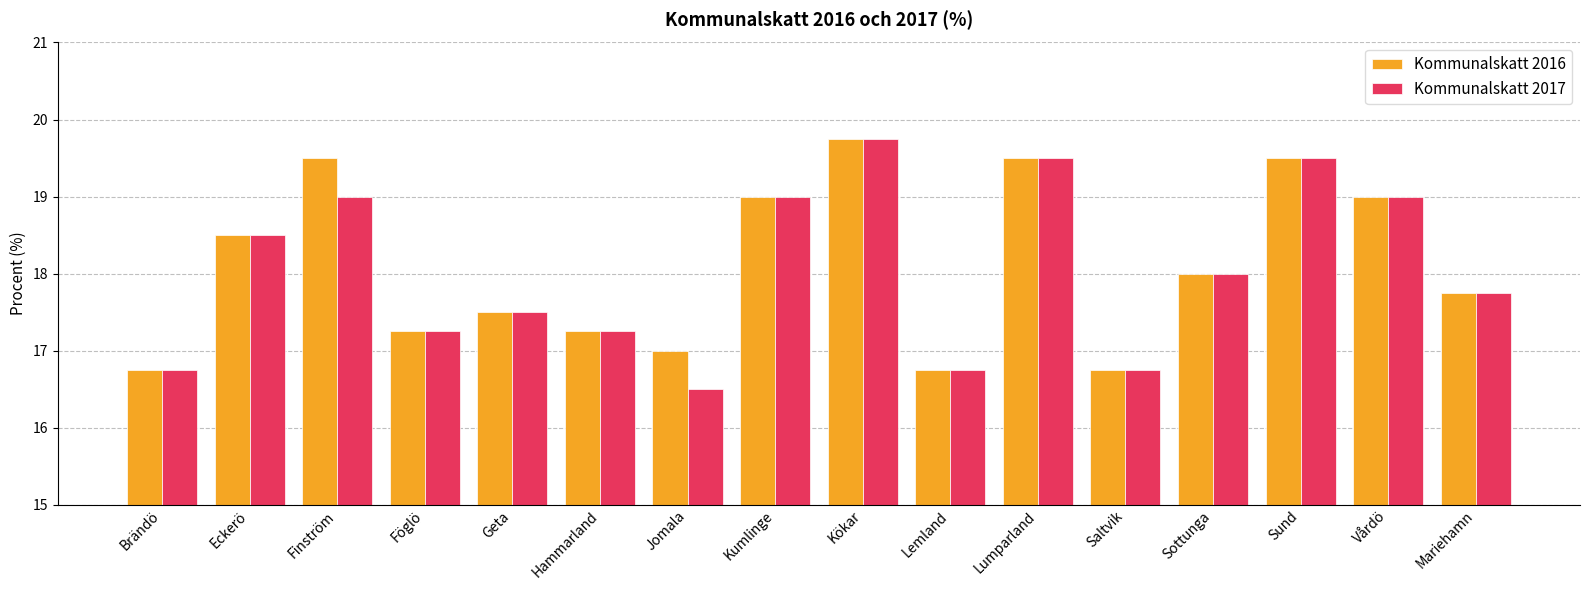

What is the difference between the maximum and minimum values in the Kommunalskatt 2016 series?

3.0